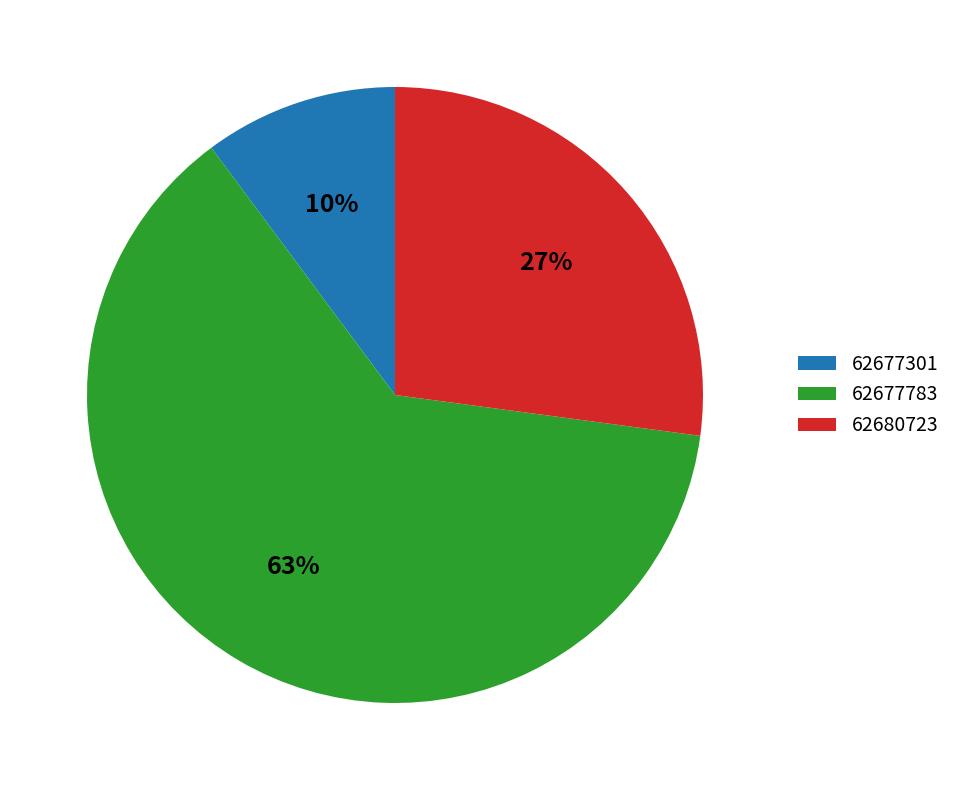

Which category has the smallest portion of the pie?

62677301